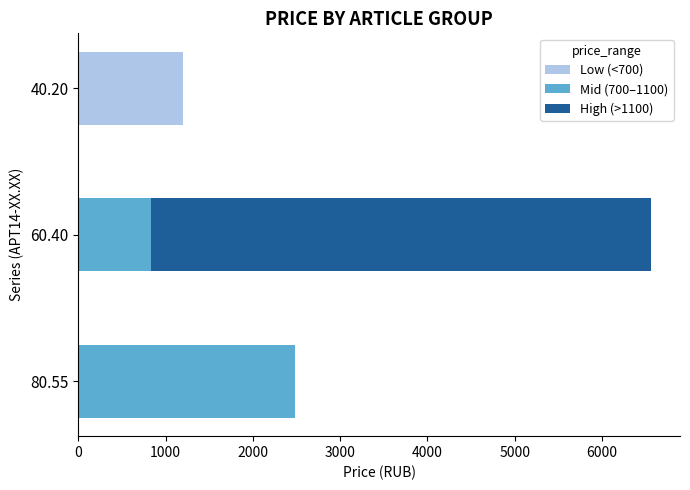

How many data points does each series have?

3